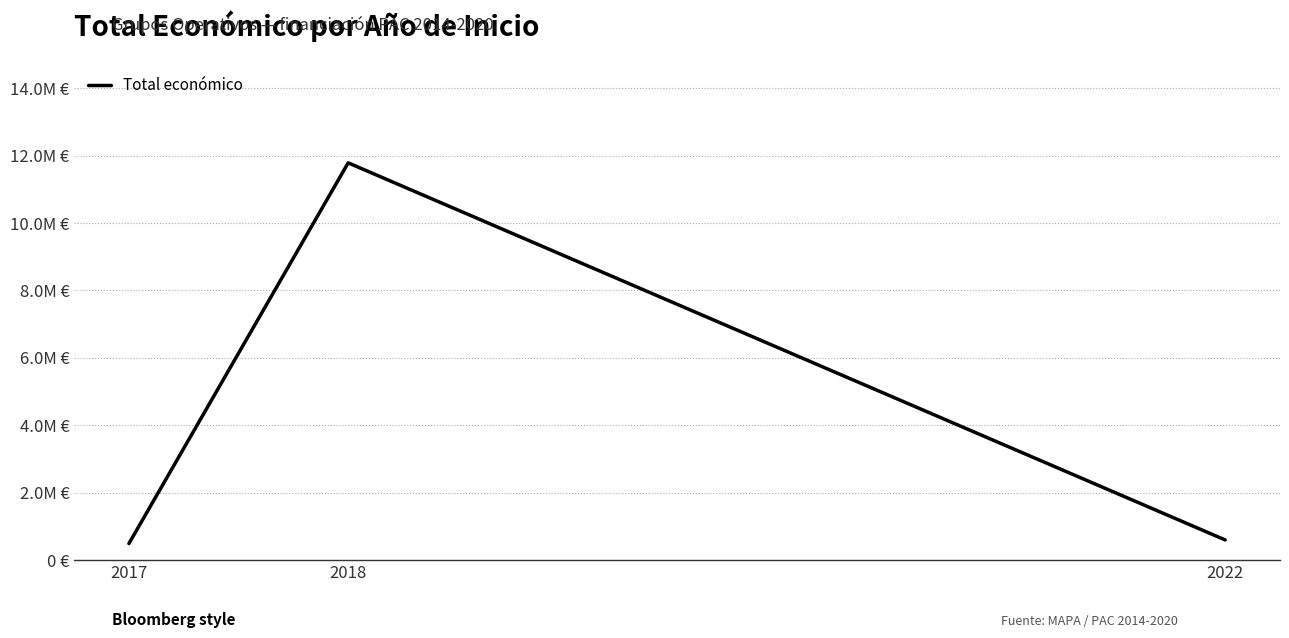

What is the difference between the values at 2018 and 2017?

11292080